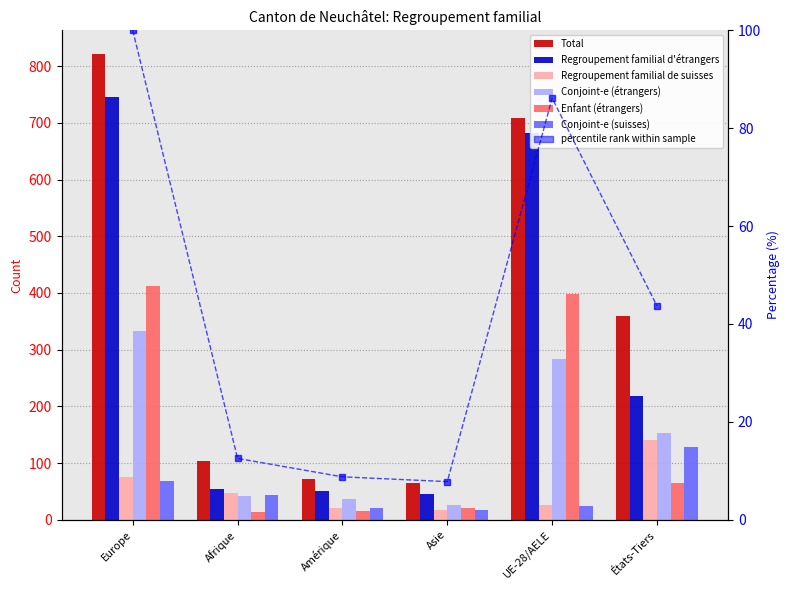

What is the value of the Regroupement familial d'étrangers bar at the 2nd from the left?

55